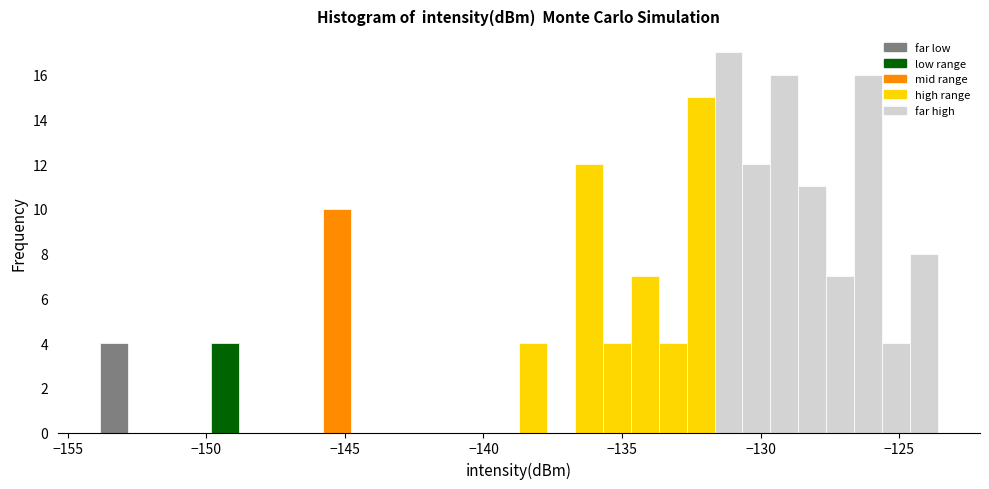

Read against the x-axis, roughly where is the centre of the tallest bar?

-131.0